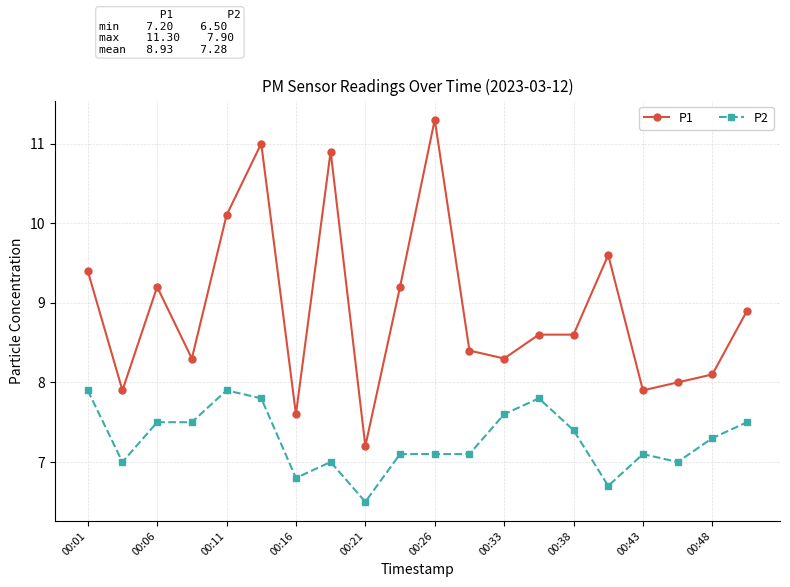

Which series has the largest total across all categories?

P1